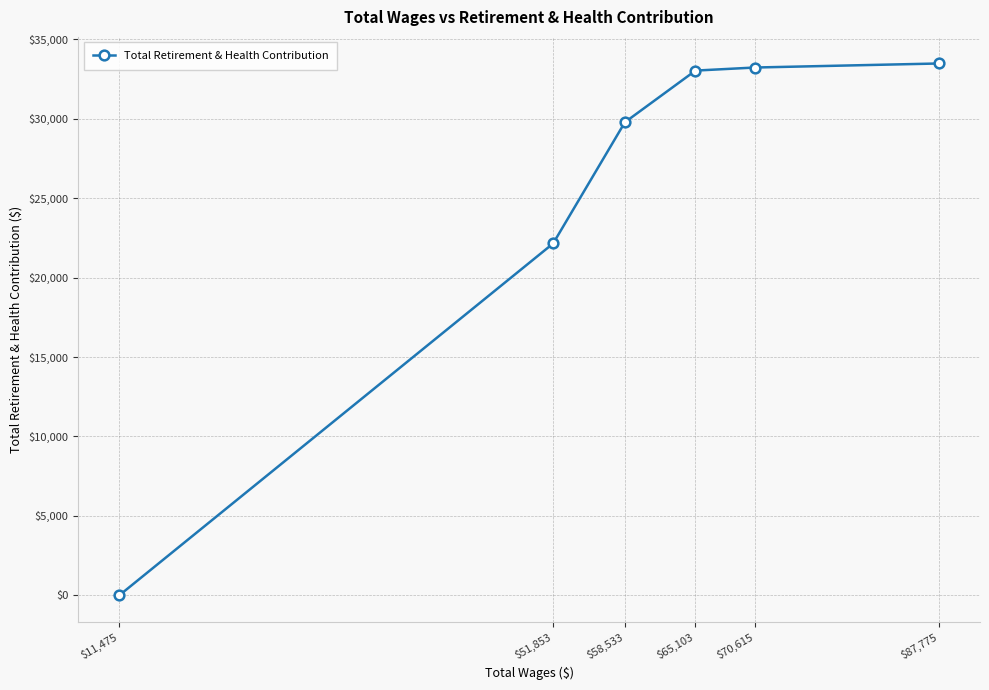

What is the difference between the values at $87,775 and $51,853?

11333